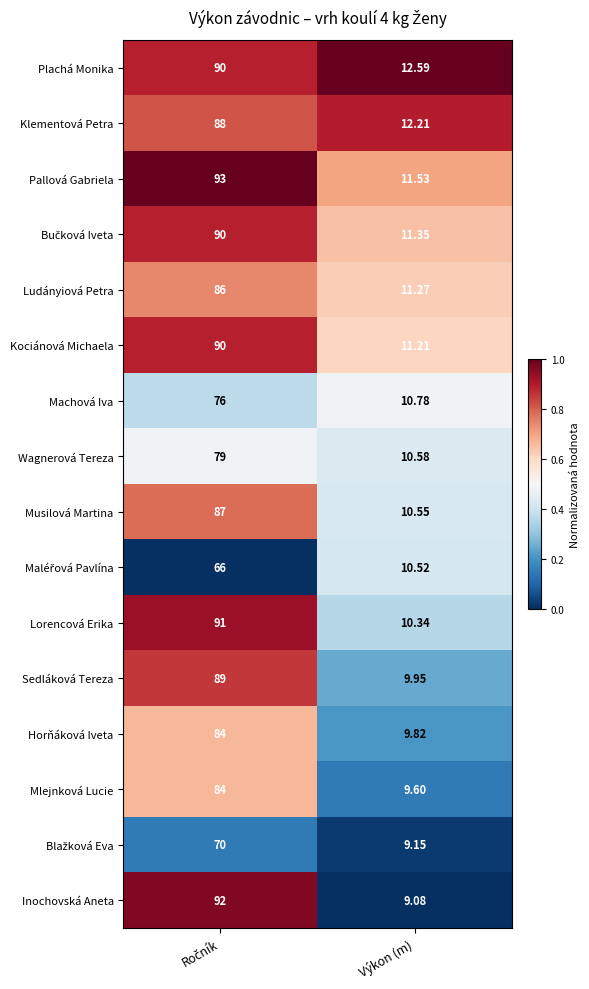

What is the maximum value shown in the chart?

93.0